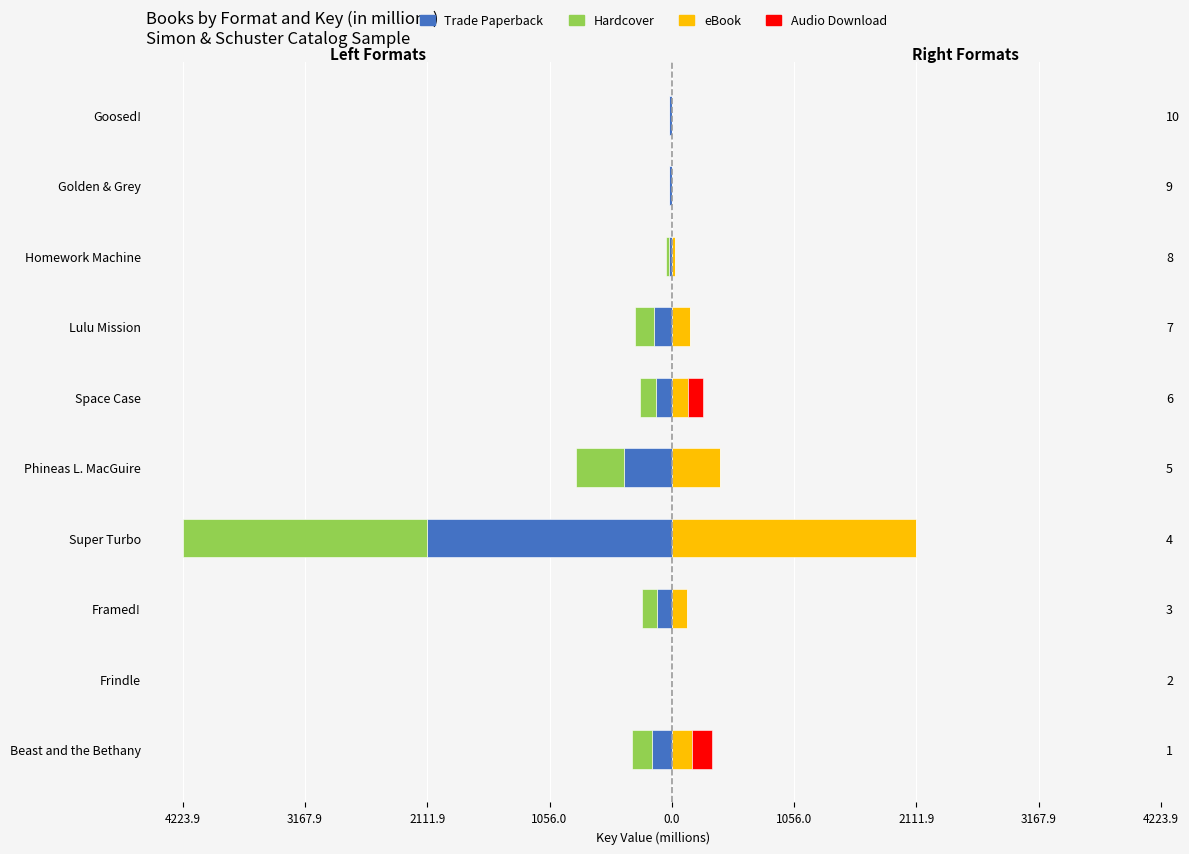

How many bars are there in total?

40